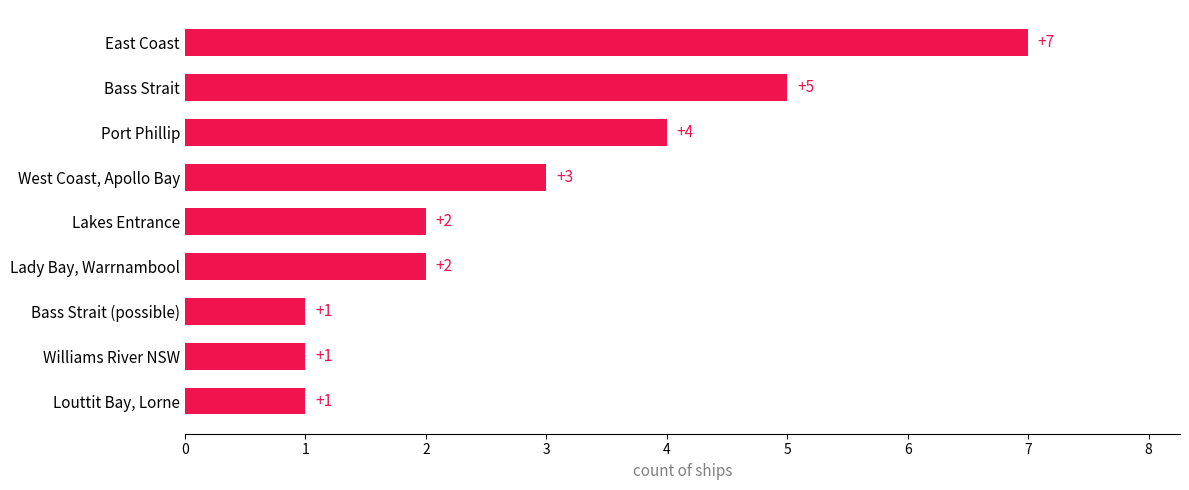

What value does the data have at Bass Strait?

5